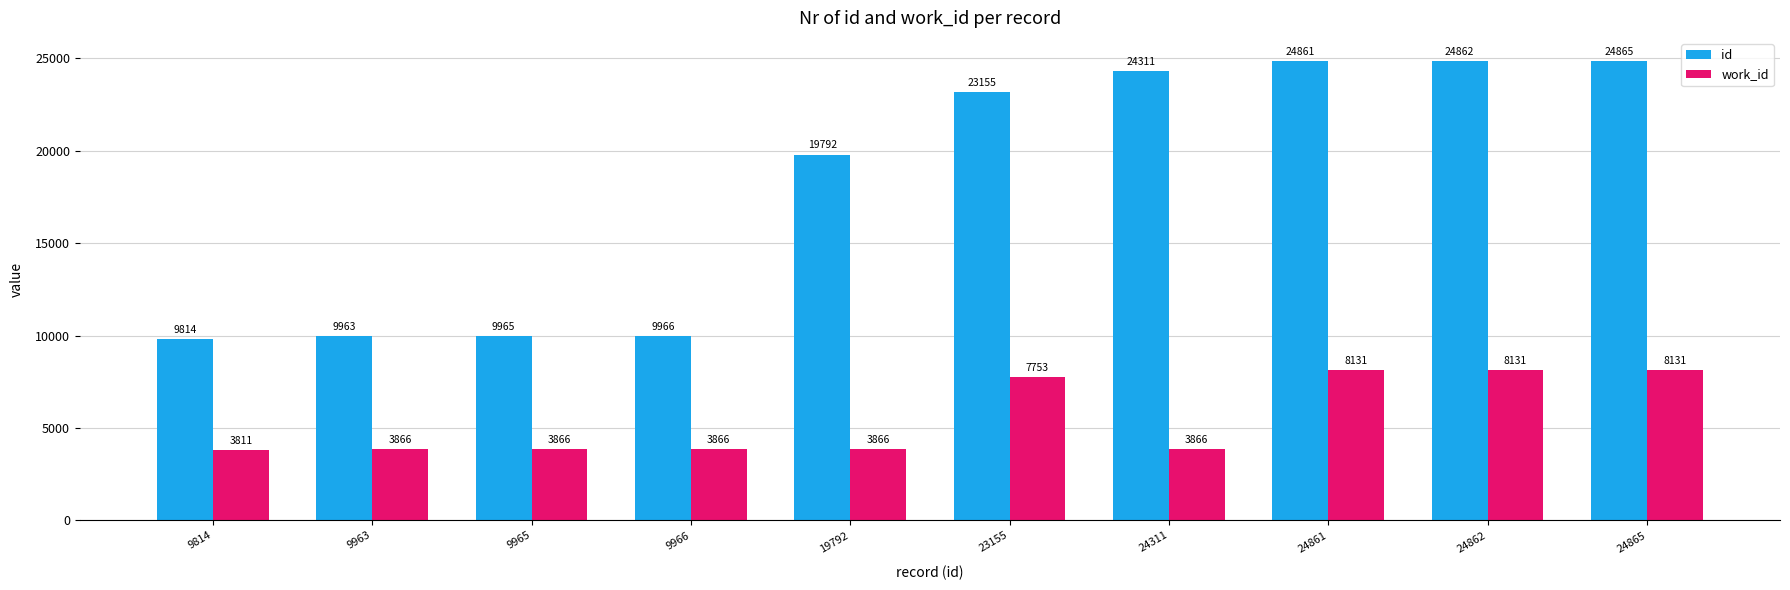

What is the highest value of the work_id series?

8131